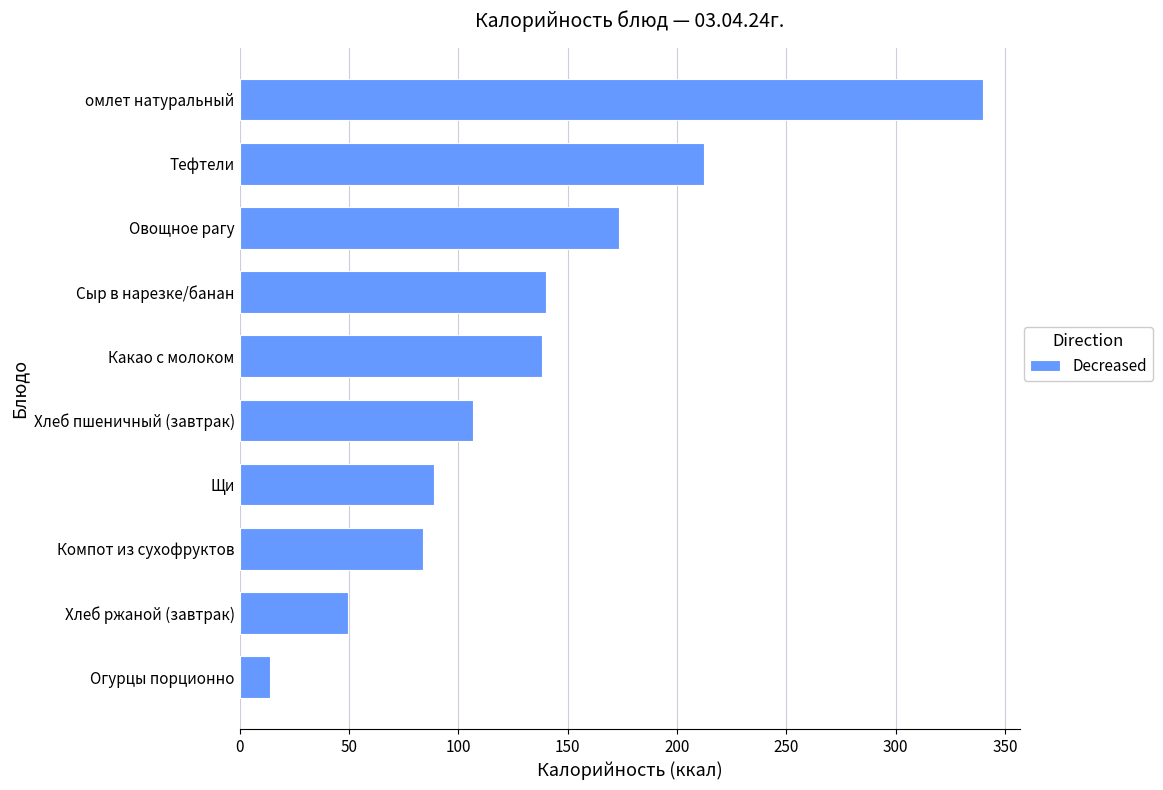

Count the number of data series in this chart.

1